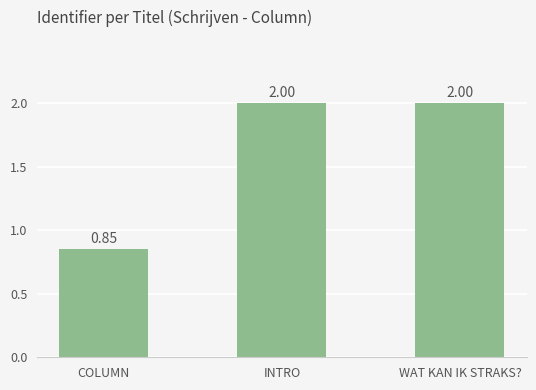

What is the label of the 2nd bar from the right?

INTRO